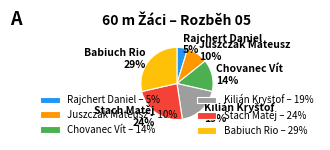

Between Stach Matěj and Juszczak Mateusz, which is larger?

Stach Matěj